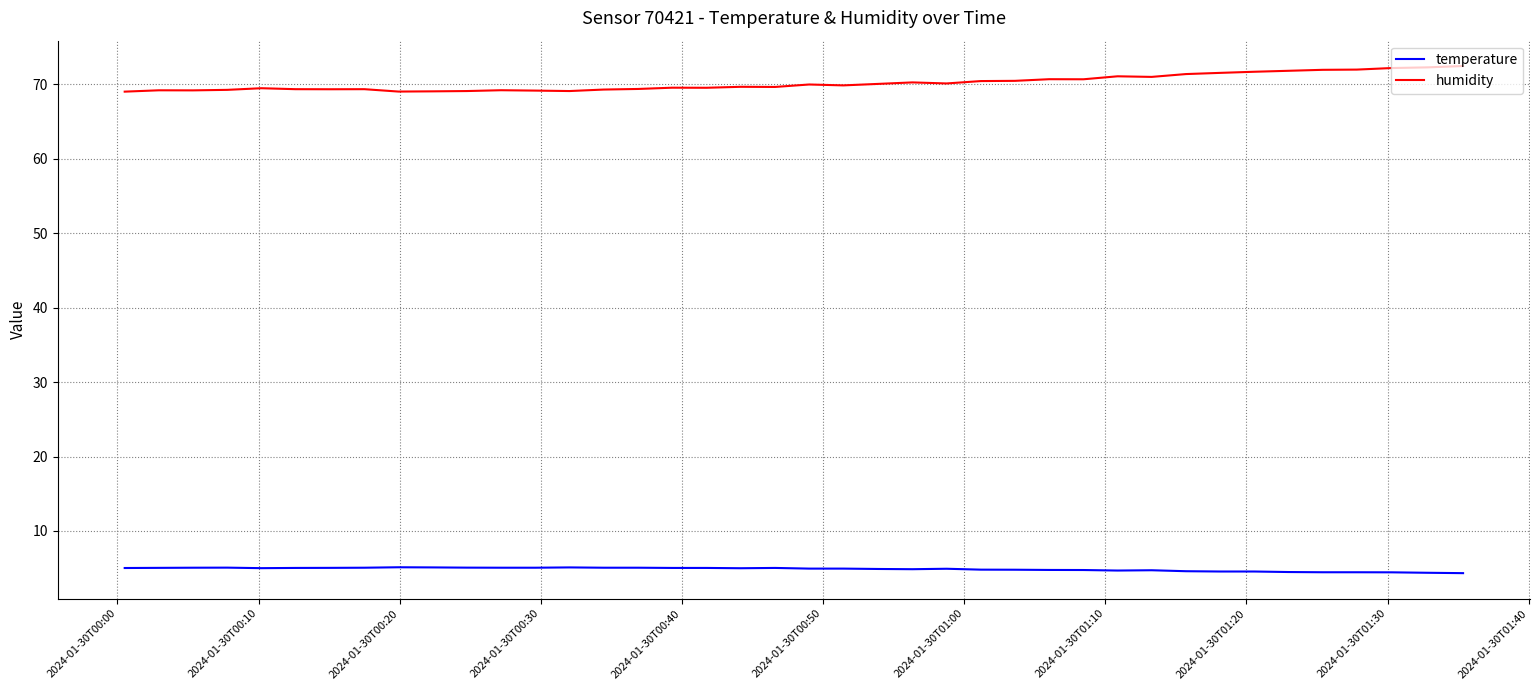

What is the lowest value of the temperature series?

4.3